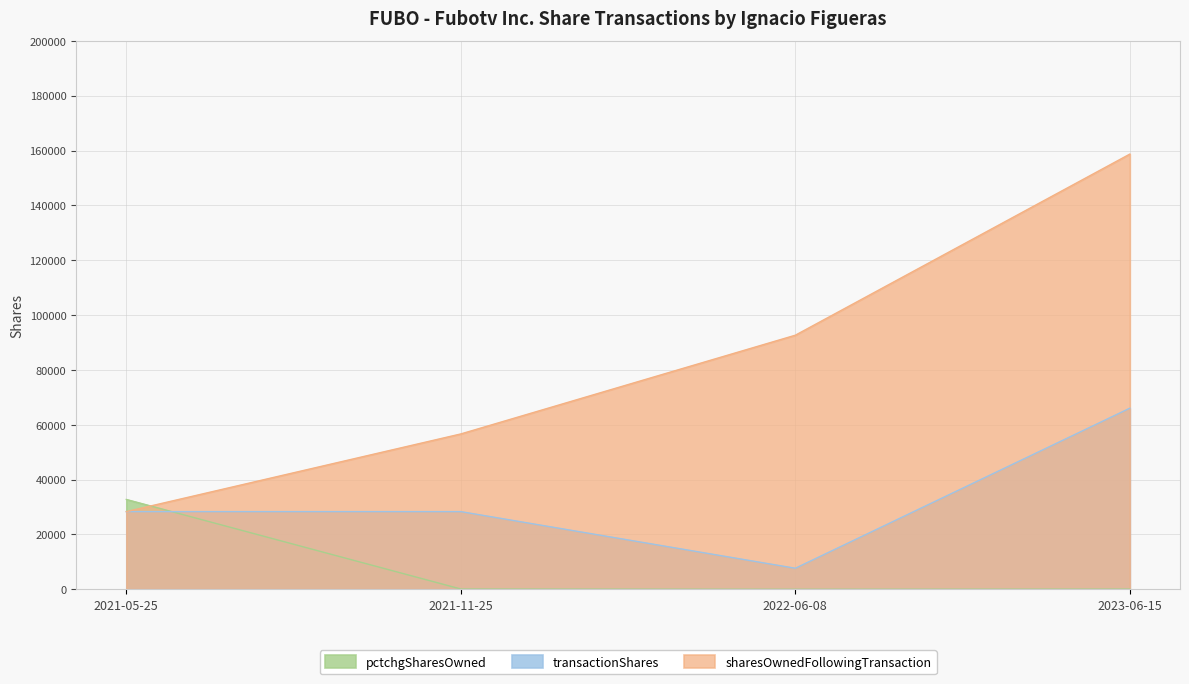

Between 2021-11-25 and 2023-06-15, which series saw the biggest shift?

sharesOwnedFollowingTransaction